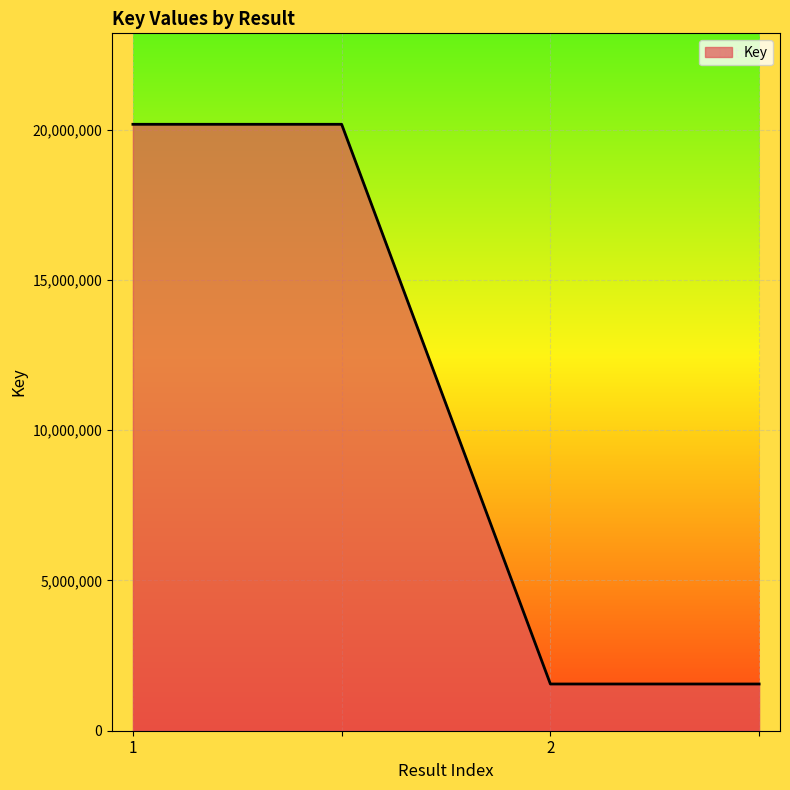

What is the difference between the maximum and minimum values?

18628270